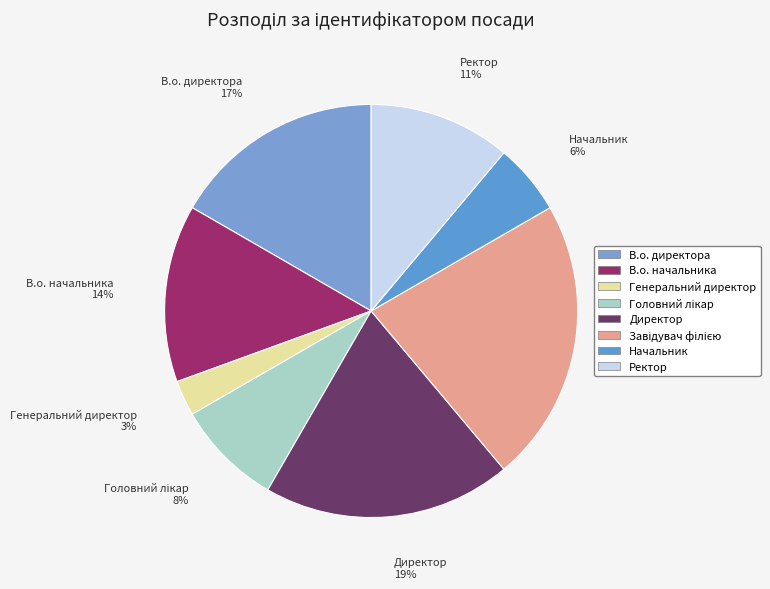

Between Ректор and В.о. директора, which is larger?

В.о. директора